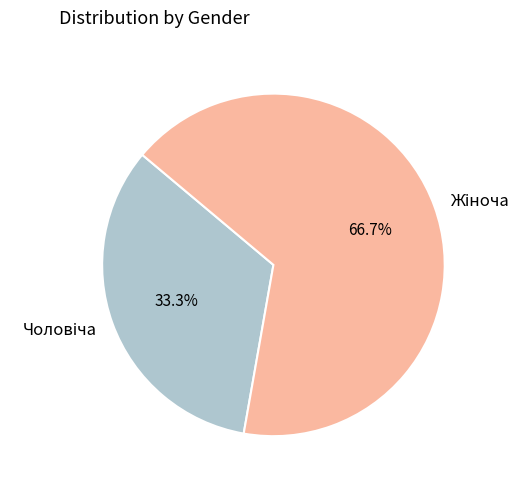

What portion of the pie excludes Жіноча?

33.3%